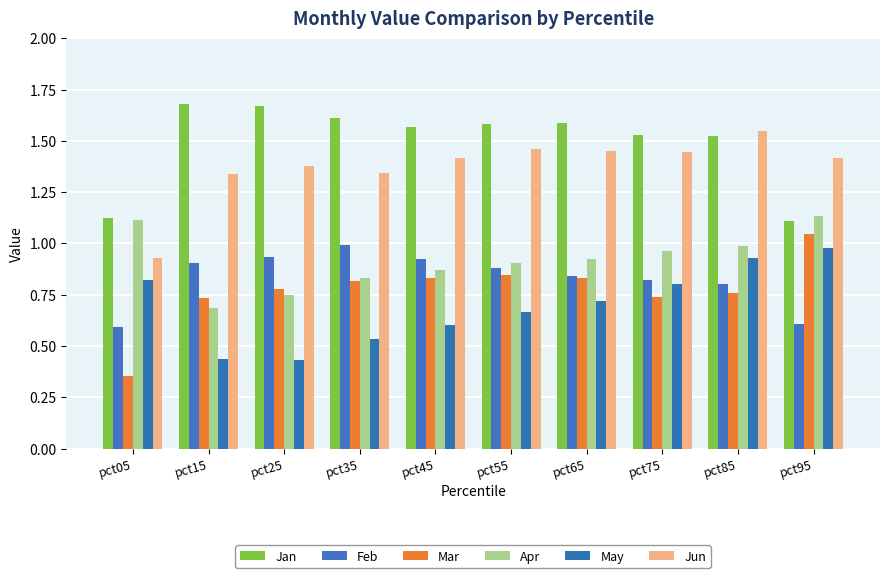

What value does the Feb series have at pct45?

0.9